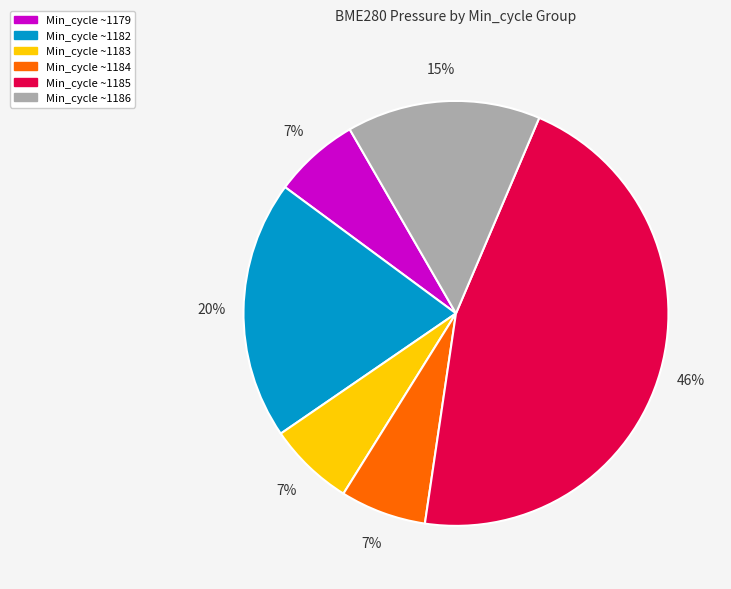

Does any single category account for the majority?

No